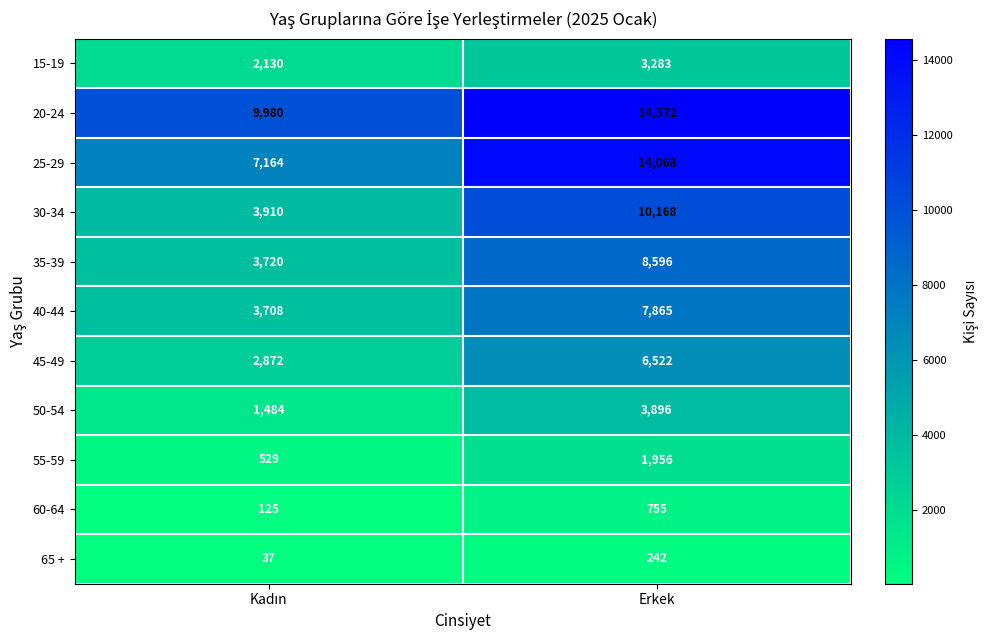

Which series has the widest spread of values?

25-29